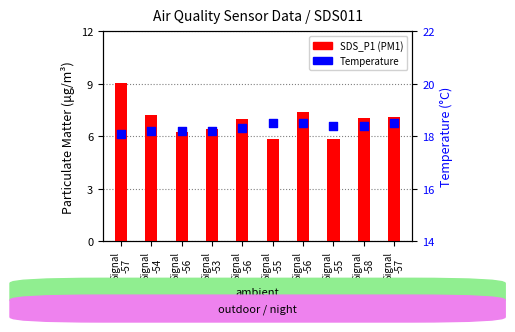

Which series contains the lowest Y value?

SDS_P1